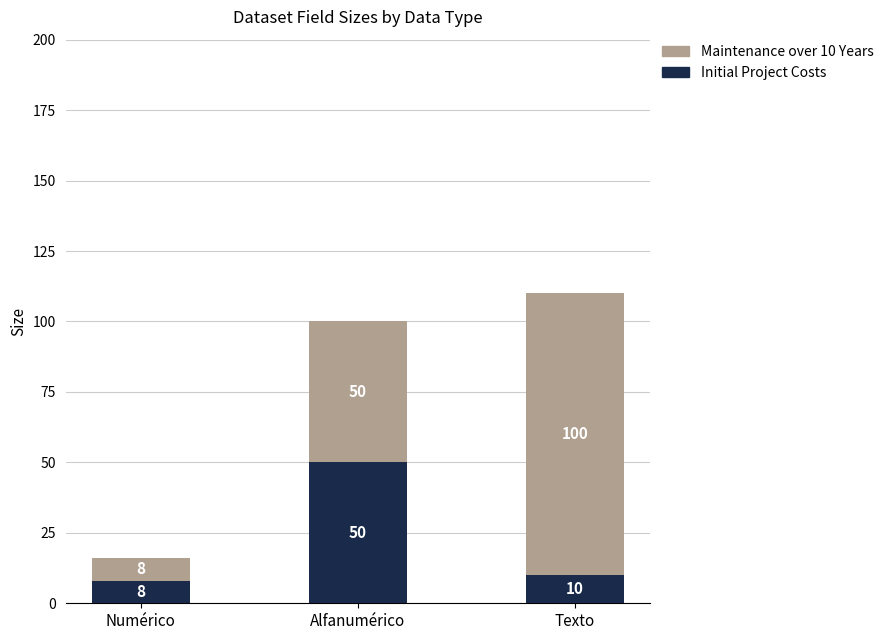

What is the approximate value of Initial Project Costs at Texto, to the nearest 10?

10